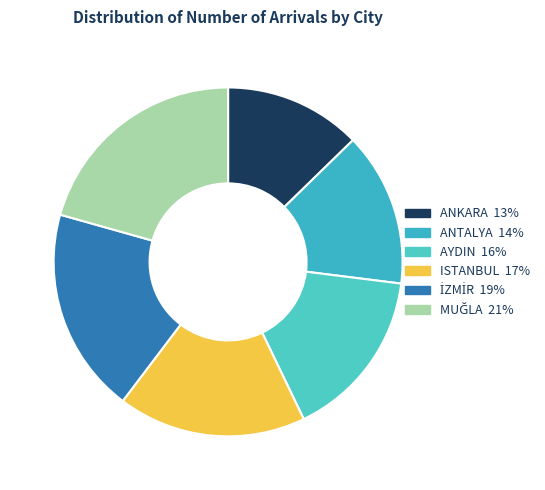

To the nearest percent, what portion does MUĞLA represent?

21%